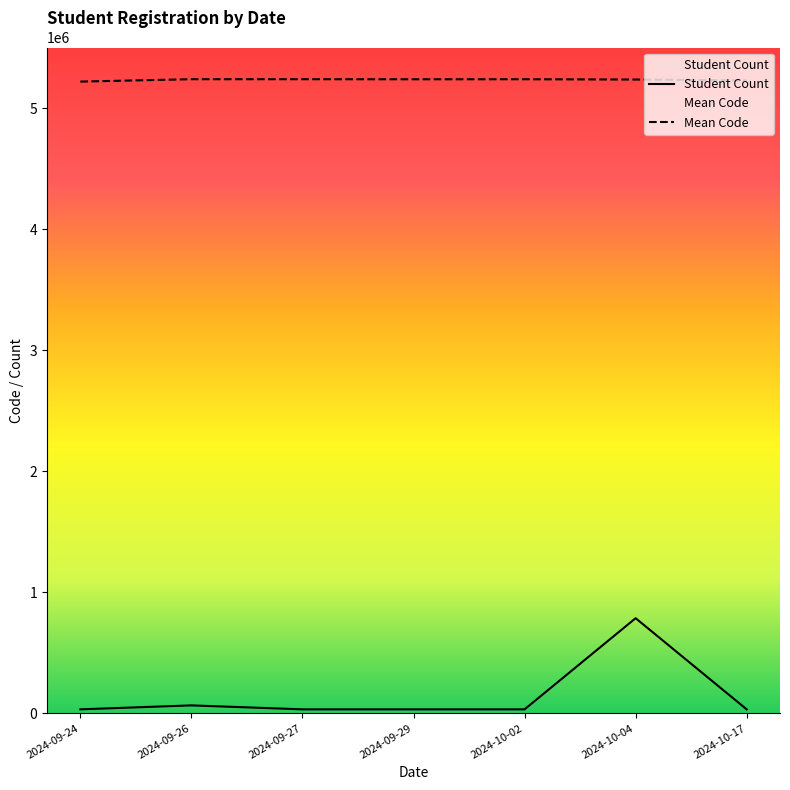

What is the lowest value of the Mean Code series?

5221070.0